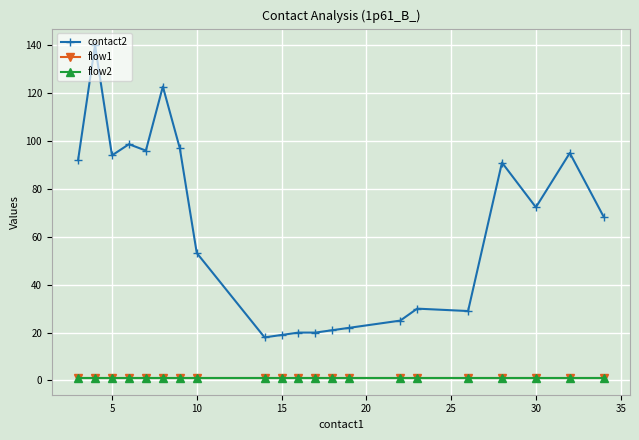

Which series has the largest total across all categories?

contact2